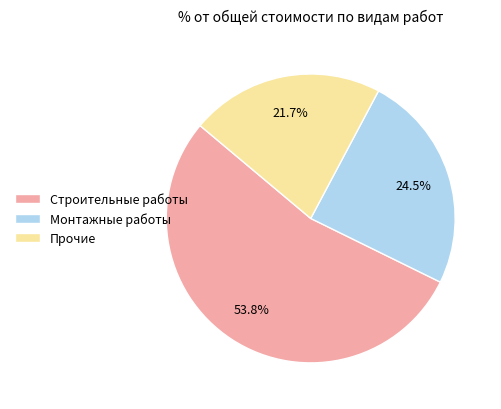

Between Монтажные работы and Прочие, which is larger?

Монтажные работы